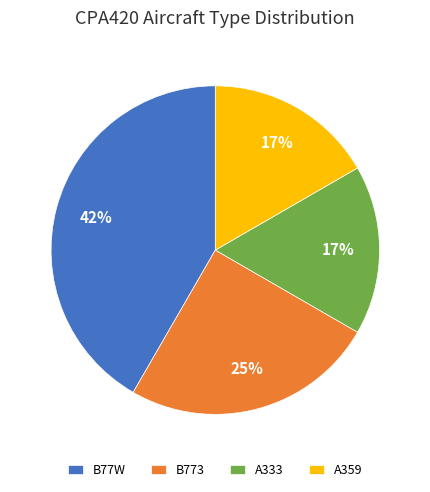

Which slice is the largest?

B77W